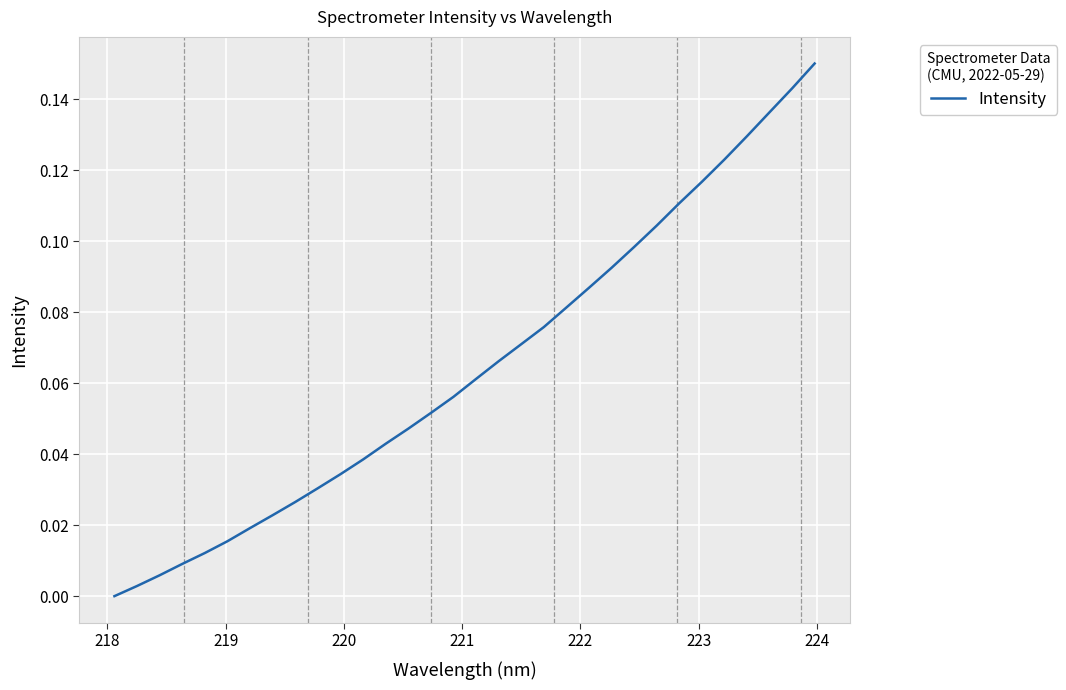

Is this an area chart (filled region under the line)?

No